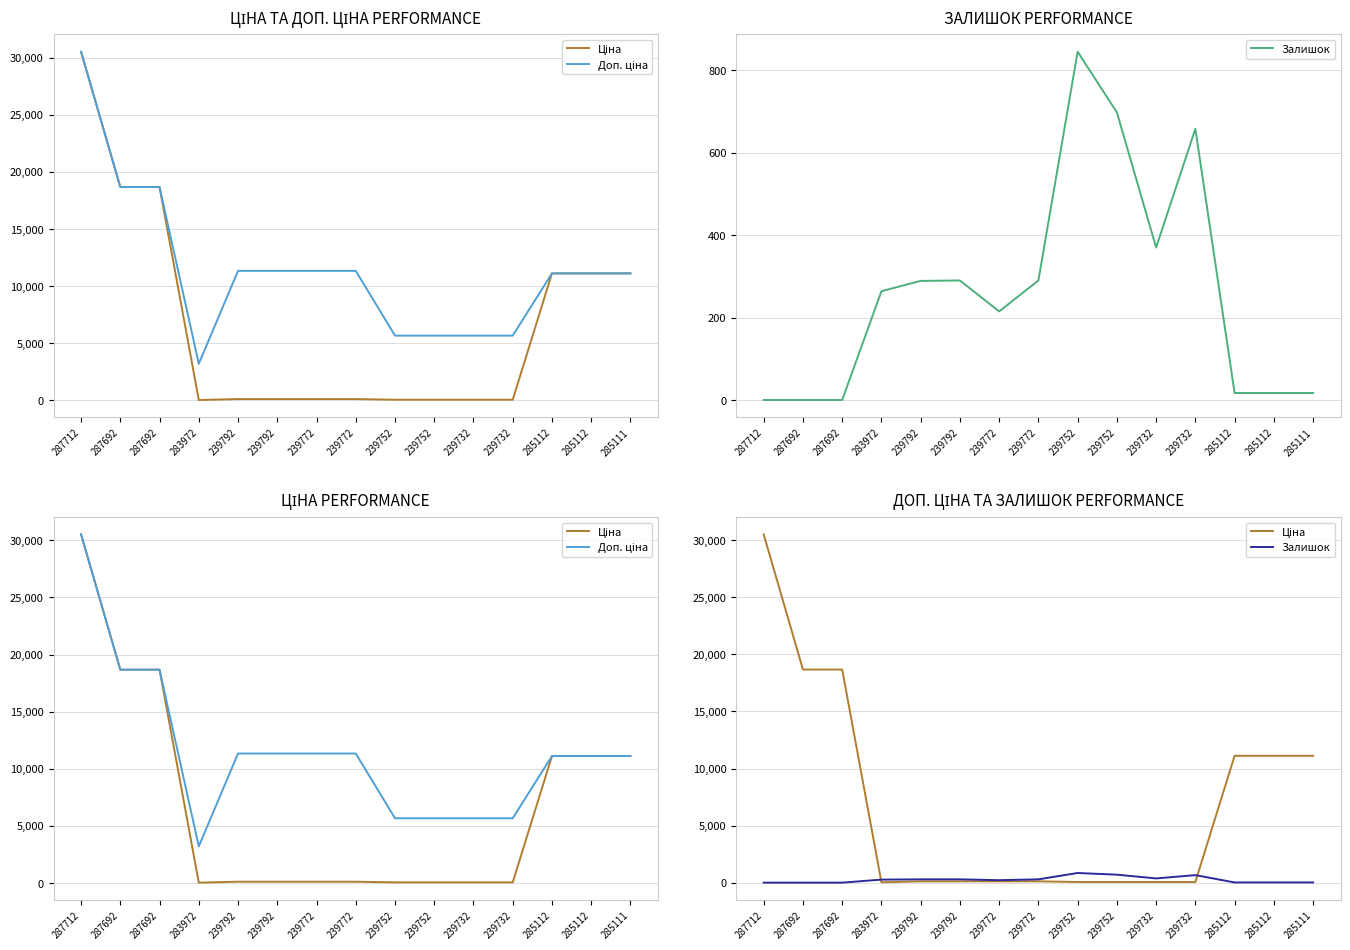

At which label does Залишок first exceed 264?

239792